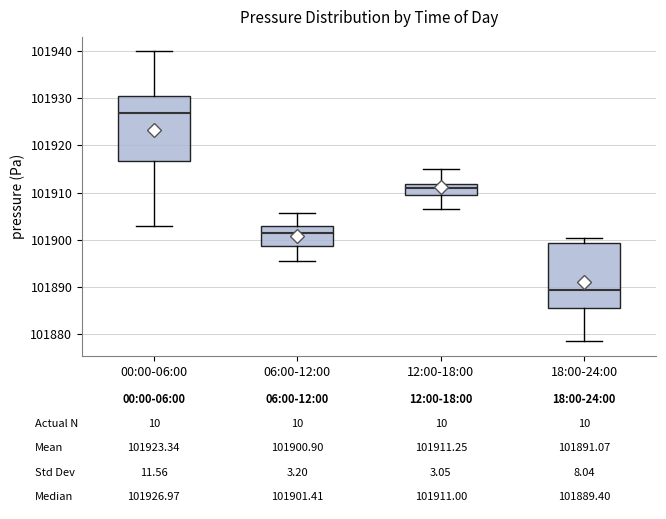

Which box has the lowest median line?

18:00-24:00